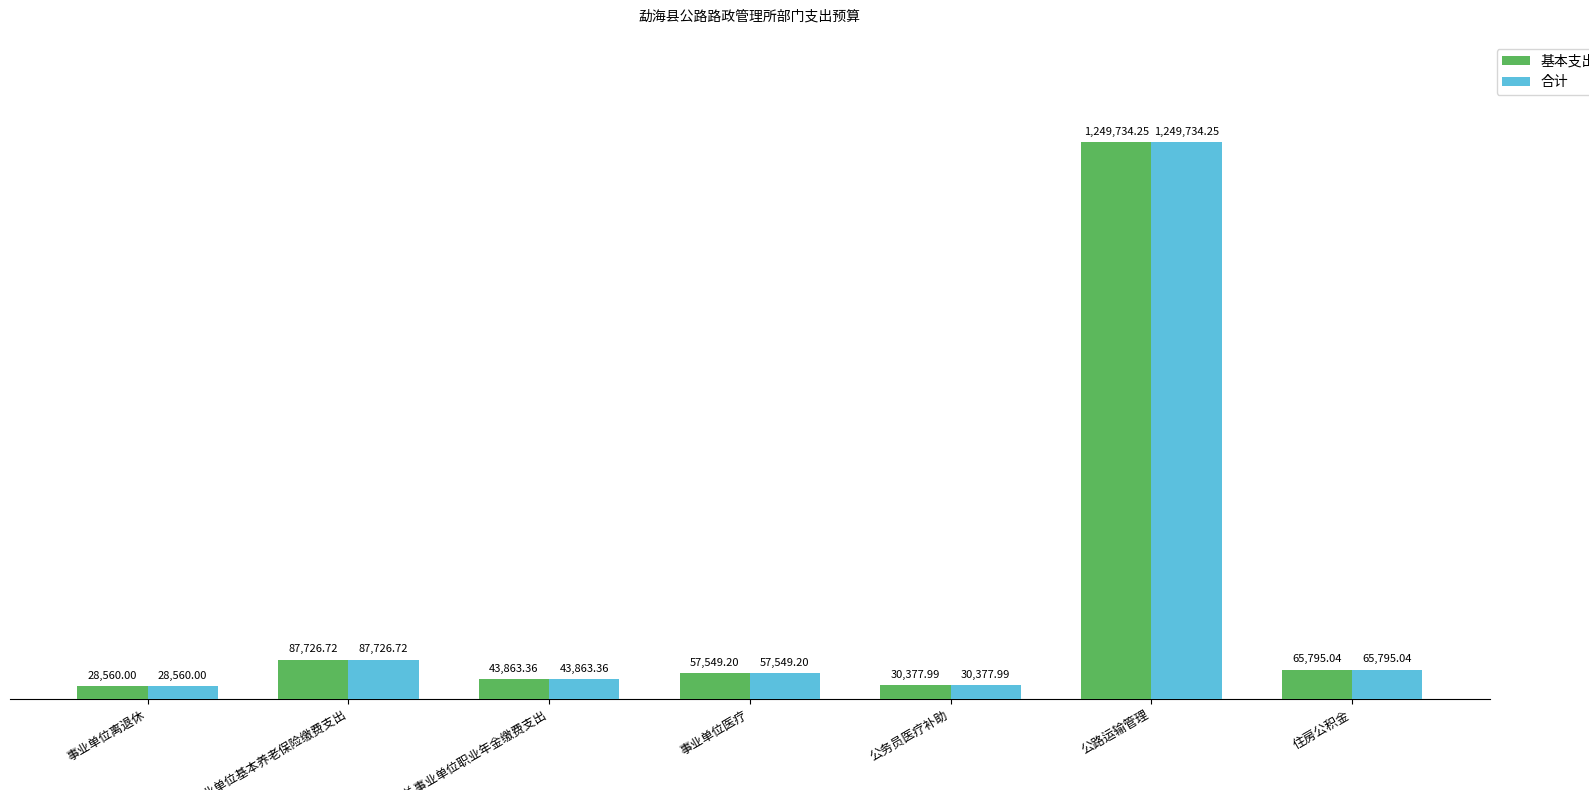

What are all the series names shown in the legend?

基本支出, 合计